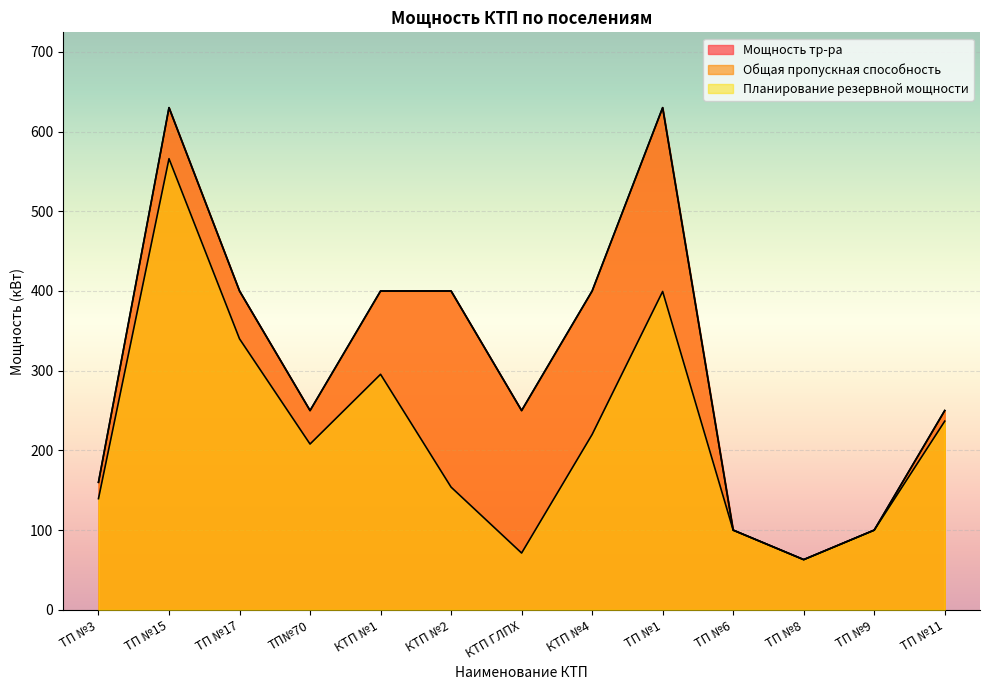

Between ТП№70 and ТП №1, which series saw the biggest shift?

Мощность тр-ра